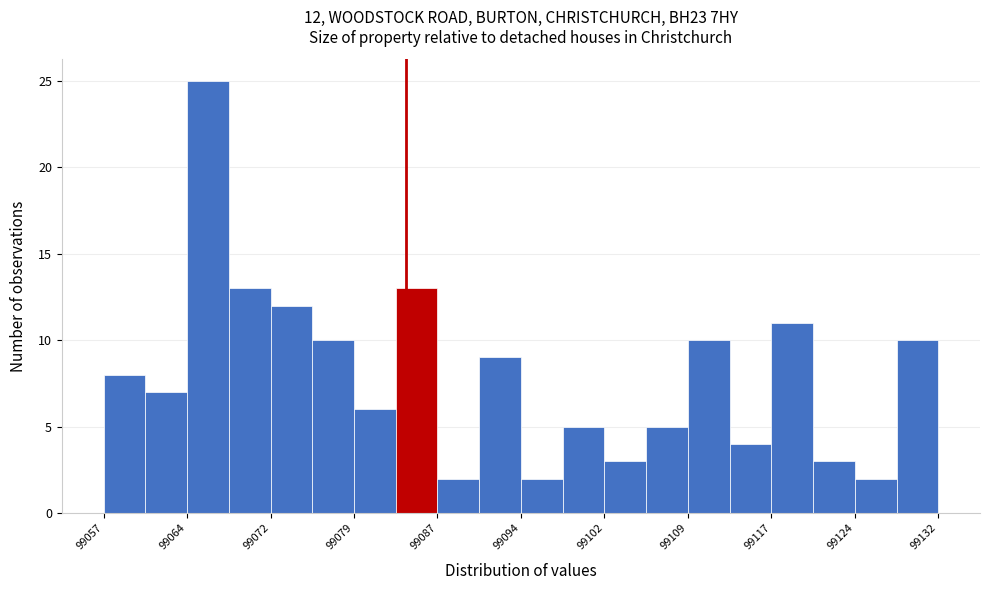

Read against the x-axis, roughly where is the centre of the tallest bar?

99066